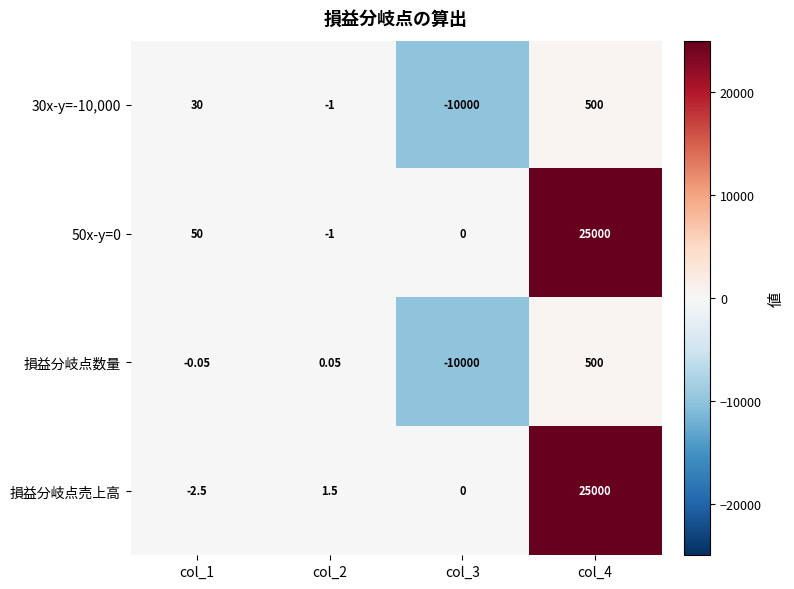

Which series has the largest range (max minus min)?

損益分岐点売上高